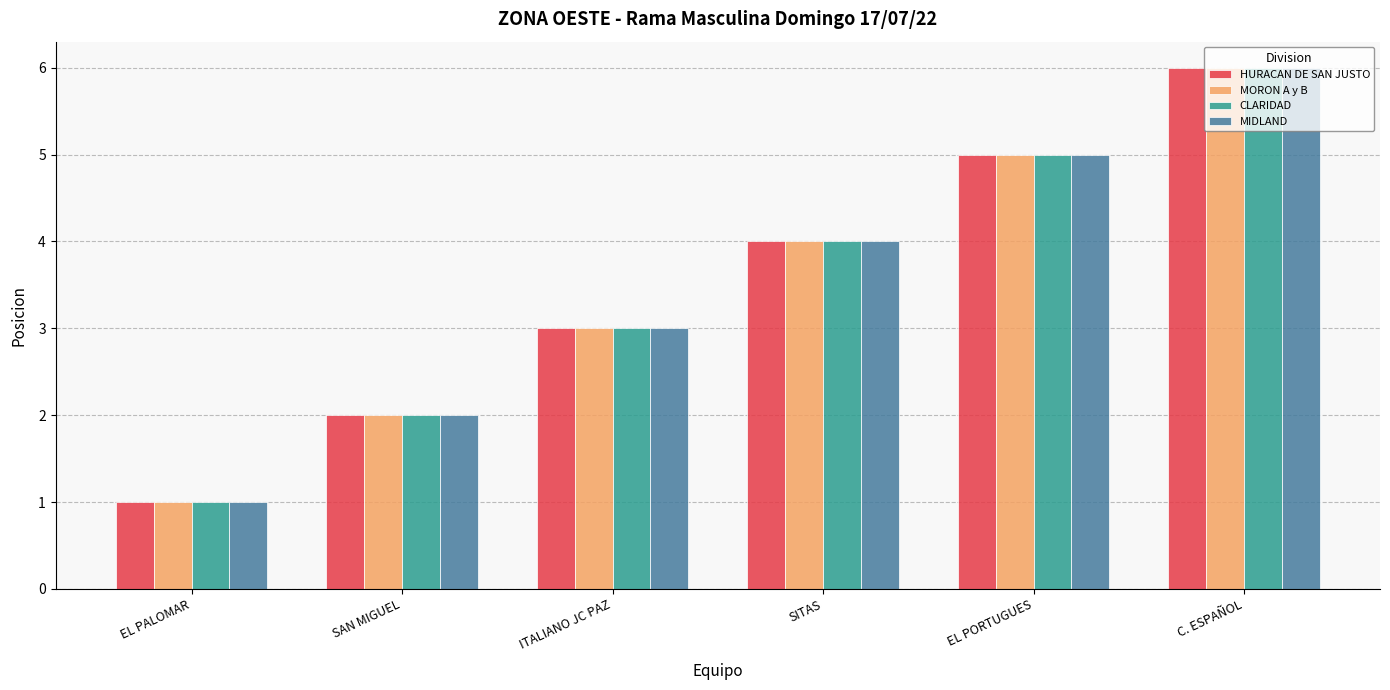

What is the average value of the MORON A y B series?

4